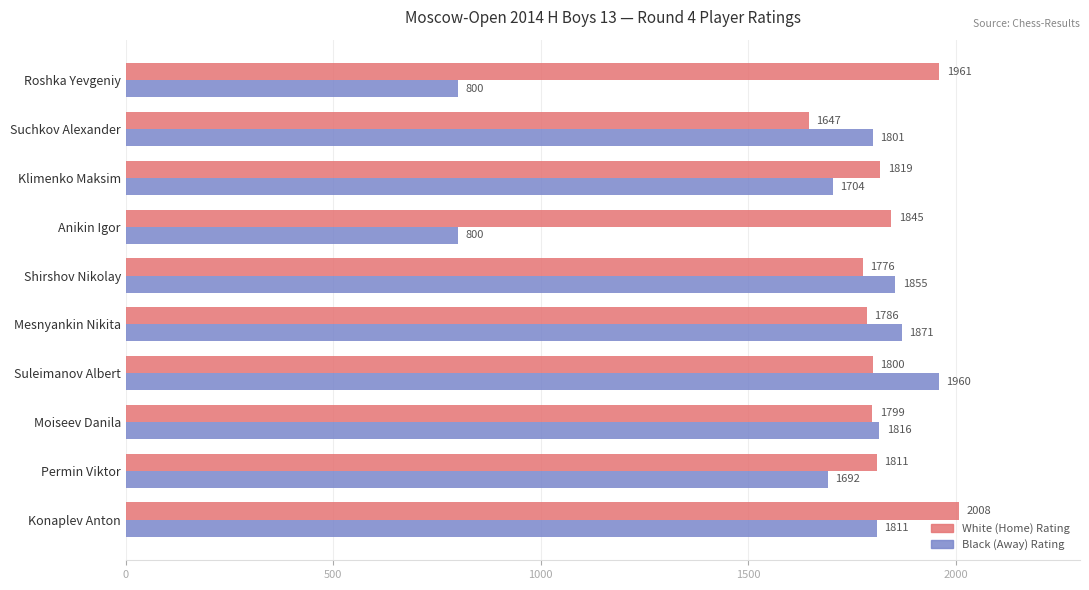

What is the total value across all series at Shirshov Nikolay?

3631